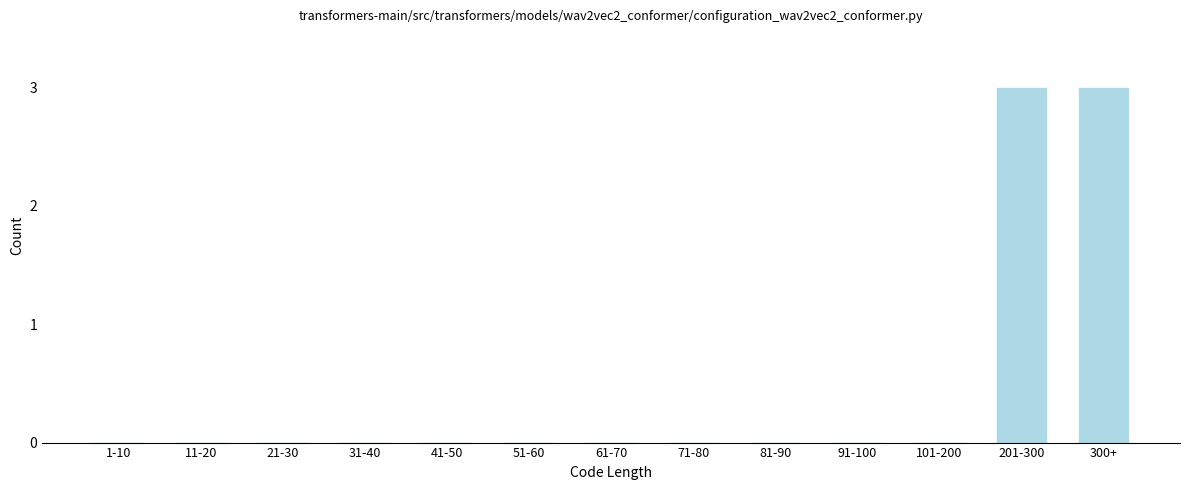

Reading left to right, extract all data points from this chart.

1-10=0	11-20=0	21-30=0	31-40=0	41-50=0	51-60=0	61-70=0	71-80=0	81-90=0	91-100=0	101-200=0	201-300=3	300+=3